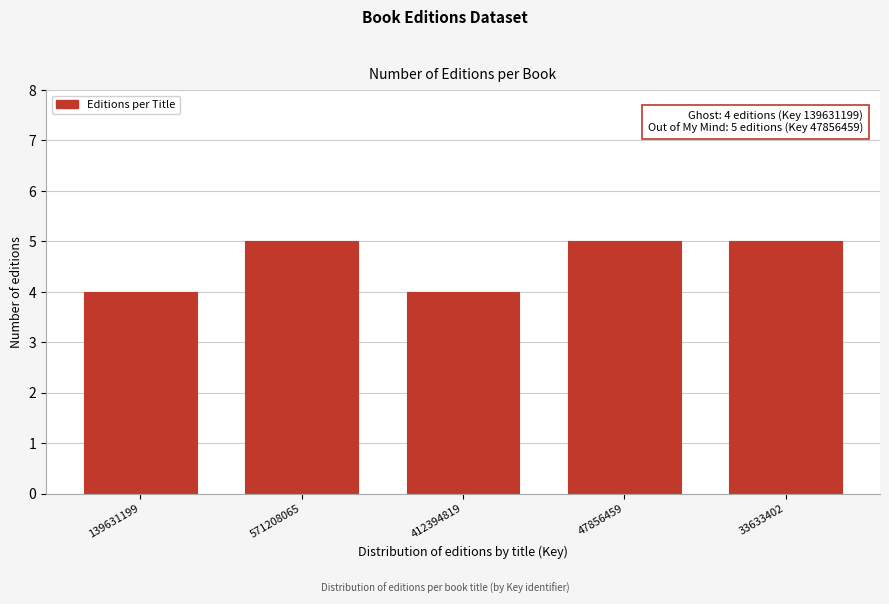

Reading left to right, transcribe all the data shown in this chart.

4	5	4	5	5